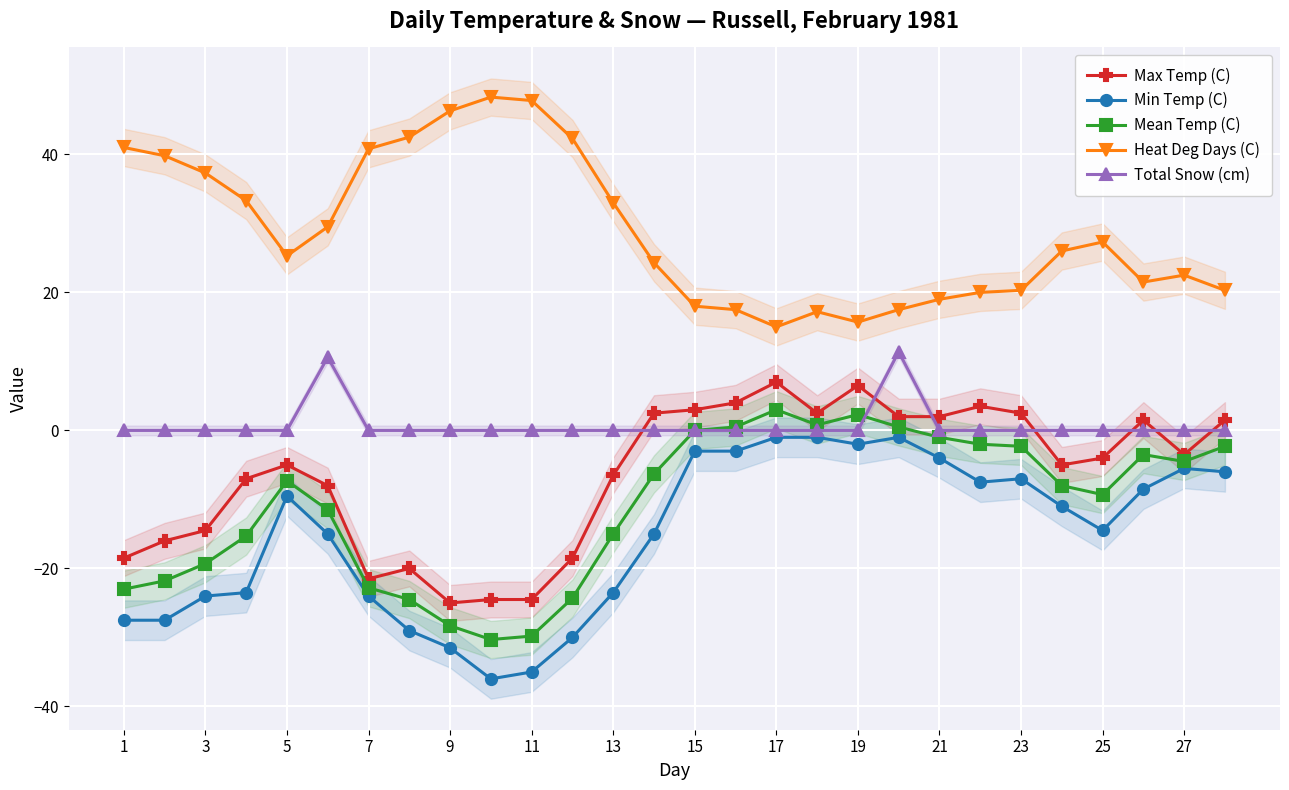

In Mean Temp (C), how many points are lower than both neighbors (excluding endpoints)?

4